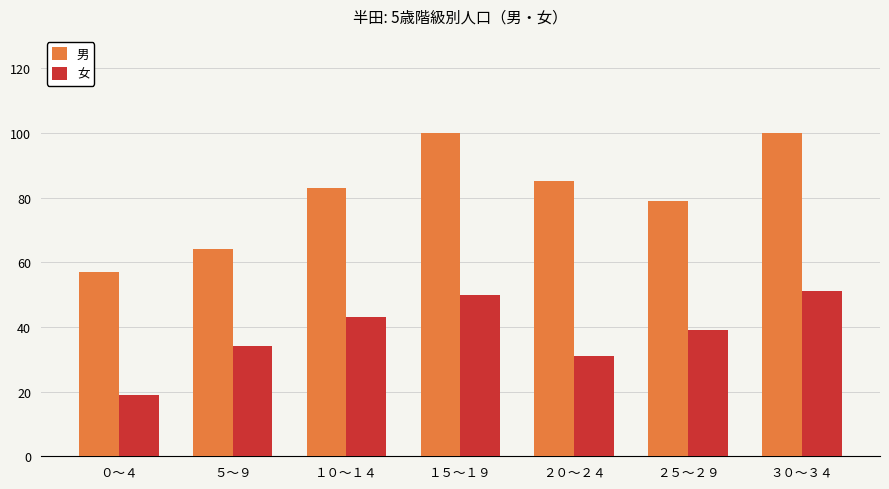

Reading right to left, what are all the values shown in this chart?

男: ３０～３４=100	２５～２９=79	２０～２４=85	１５～１９=100	１０～１４=83	５～９=64	０～４=57
女: ３０～３４=51	２５～２９=39	２０～２４=31	１５～１９=50	１０～１４=43	５～９=34	０～４=19